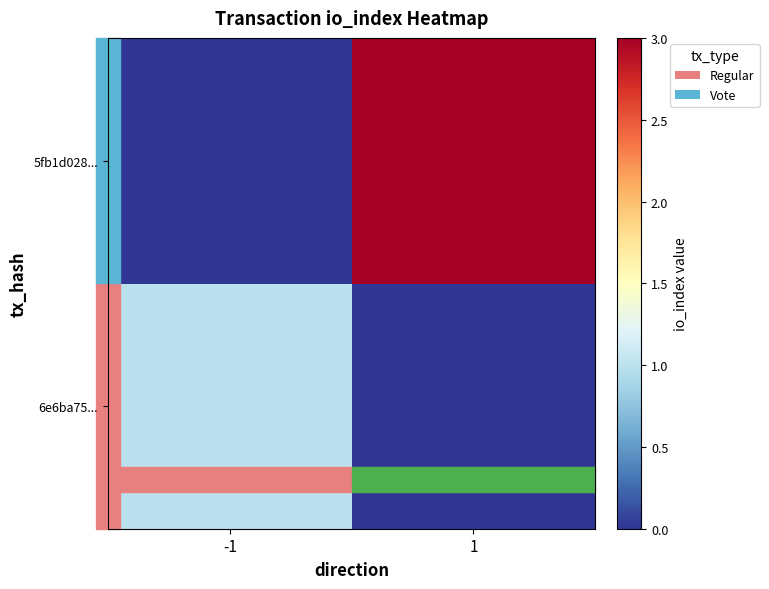

Rank the series at 1 from highest to lowest value.

5fb1d028..., 6e6ba75...